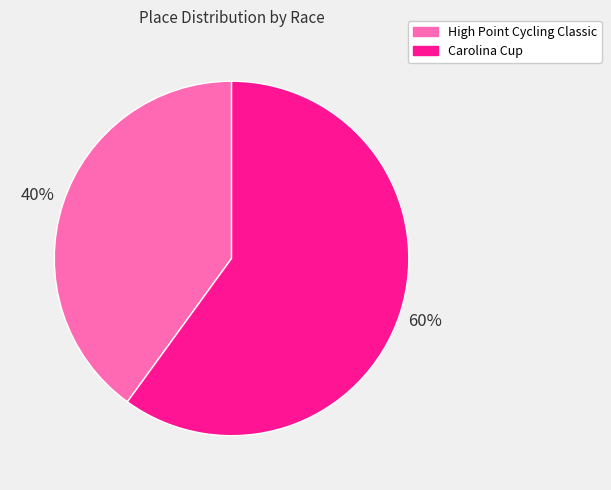

The High Point Cycling Classic slice represents 29% of the pie. True or false?

False